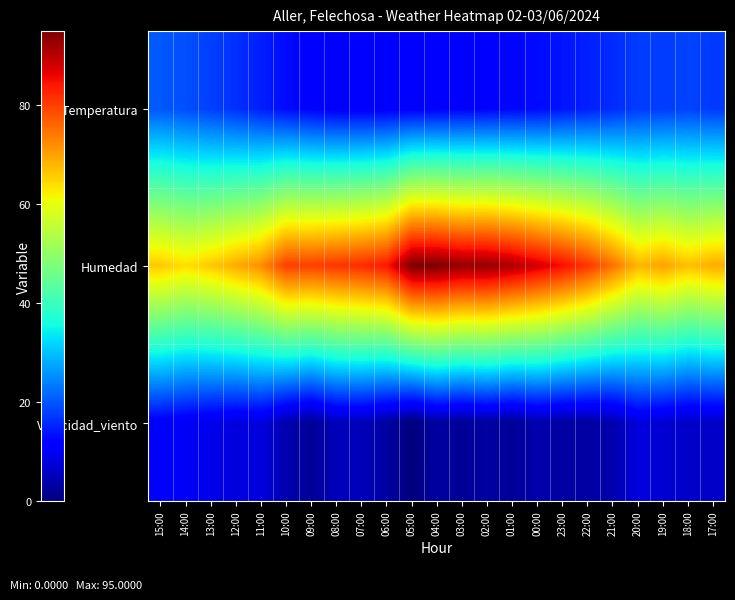

What is the total value across all series at 22:00?

98.8